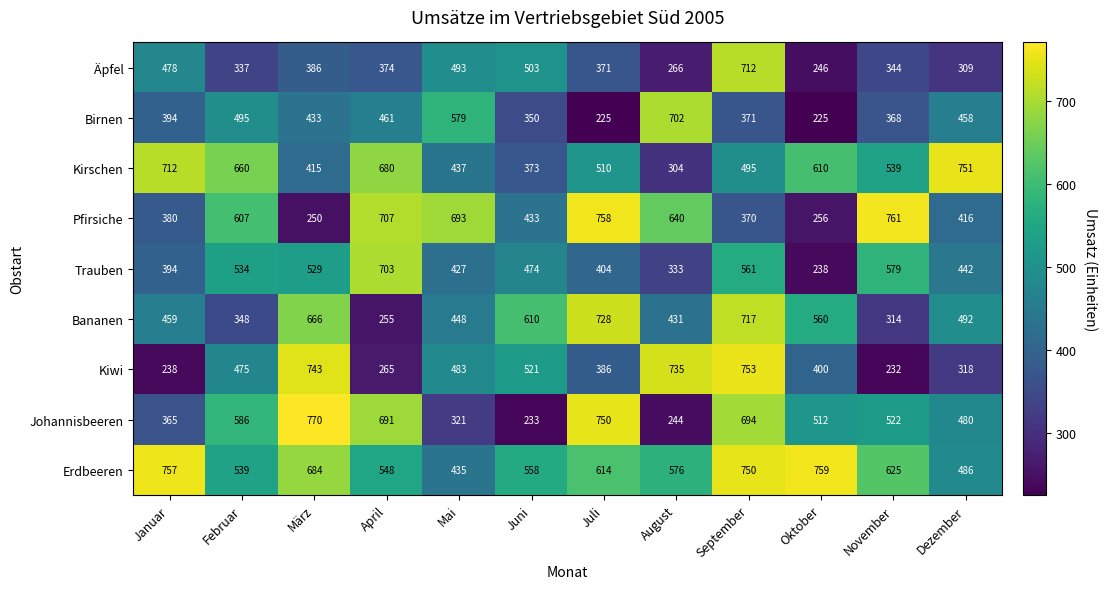

What is the total value across all series at April?

4684